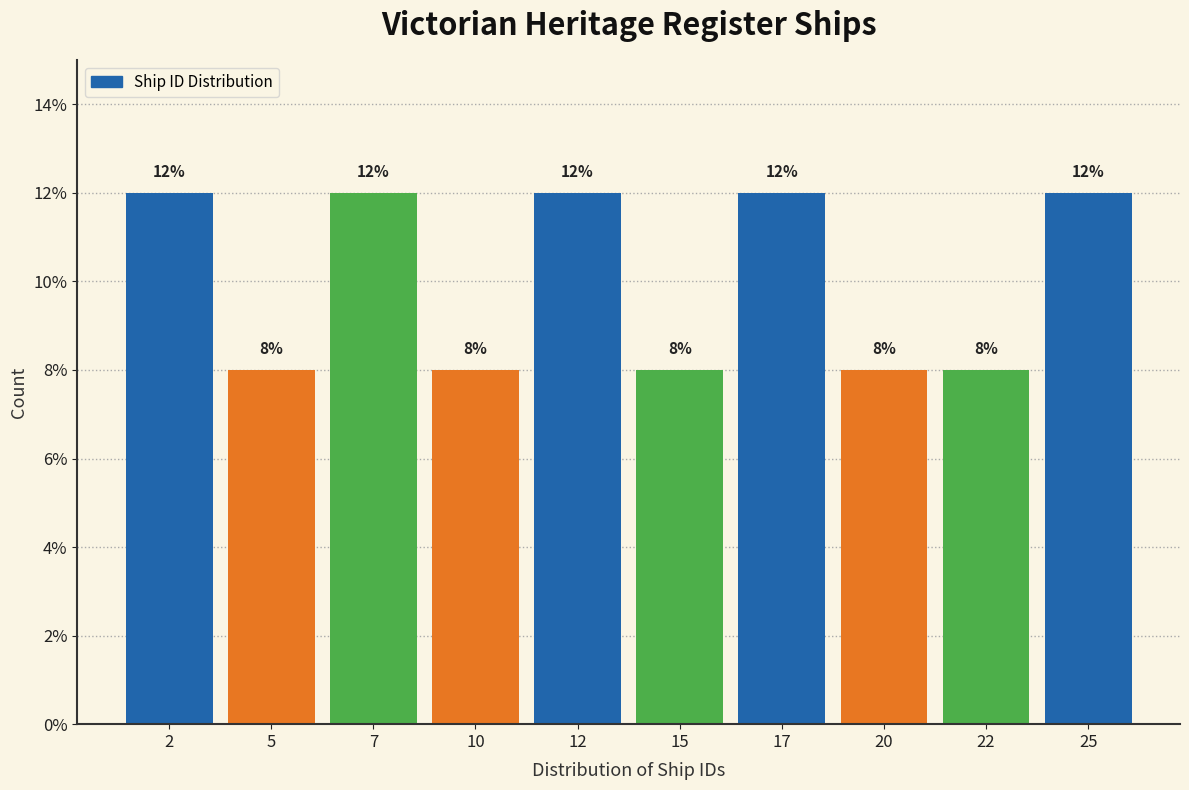

Reading left to right, transcribe this chart: for each bar, give the range it covers on the x-axis and its height.

1.0 to 3.5: 12
3.5 to 6.0: 8
6.0 to 8.5: 12
8.5 to 11.0: 8
11.0 to 13.5: 12
13.5 to 16.0: 8
16.0 to 18.5: 12
18.5 to 21.0: 8
21.0 to 23.5: 8
23.5 to 26.0: 12